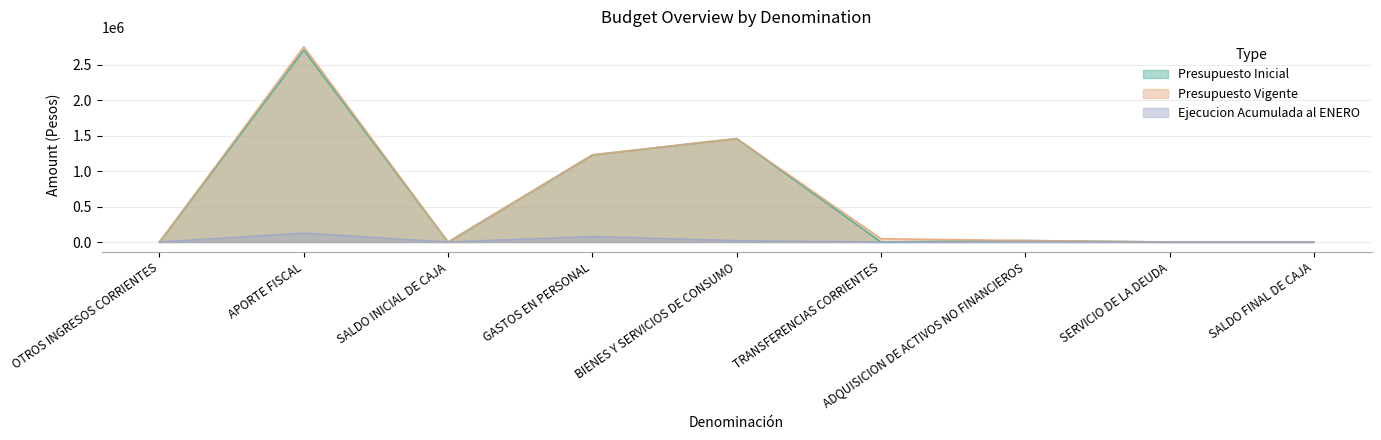

How many lines are shown in the chart?

3